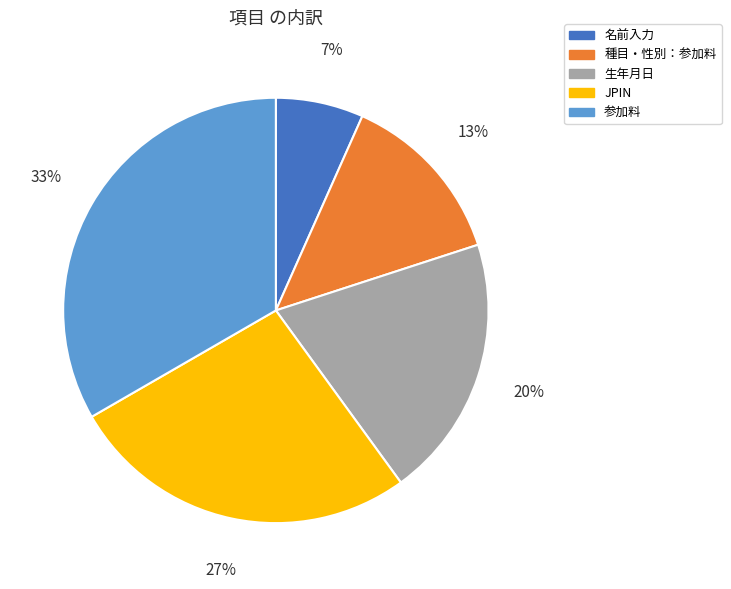

To the nearest percent, what is the difference between the 名前入力 and JPIN slice percentages?

20%